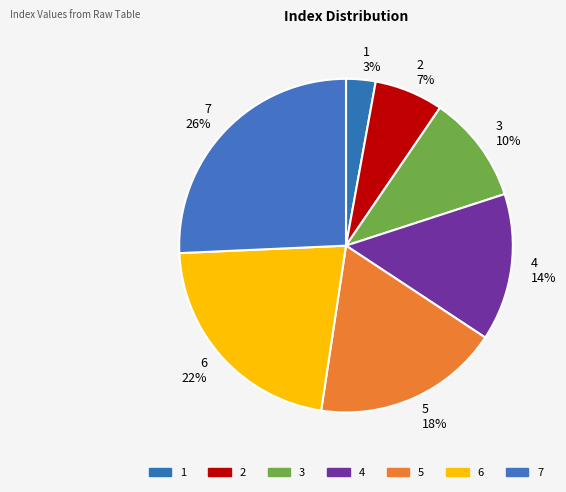

Does 2 represent more than half of the total?

No